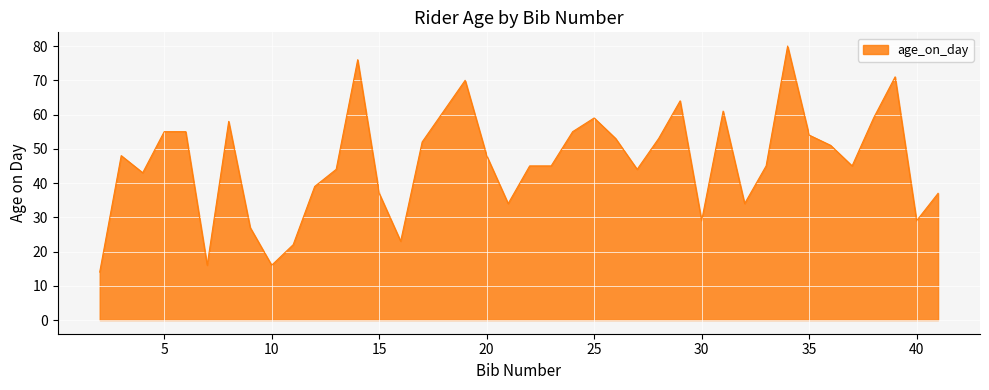

Count the number of categories in the chart.

40